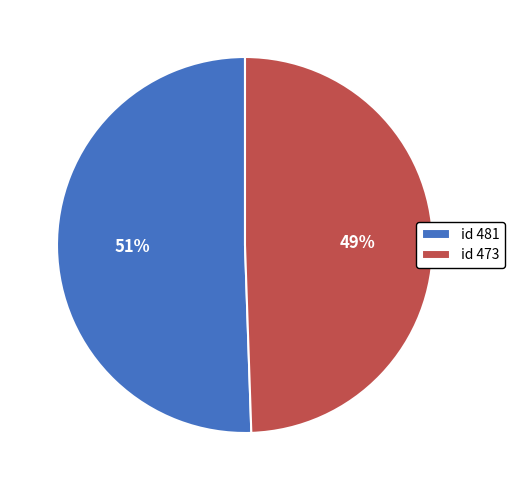

What is the smallest slice in the pie chart?

id 473